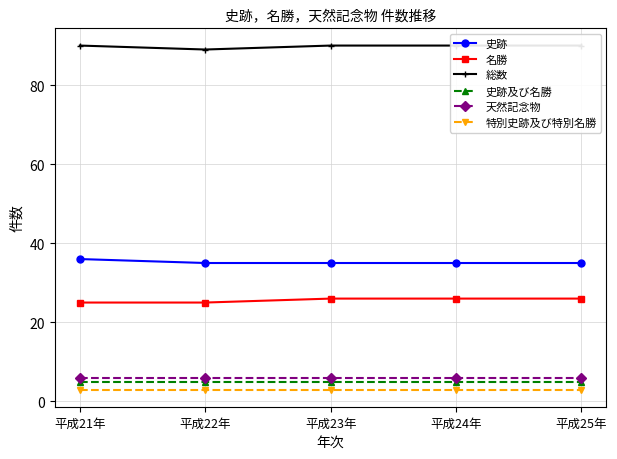

Between 平成22年 and 平成21年, which is larger?

平成21年